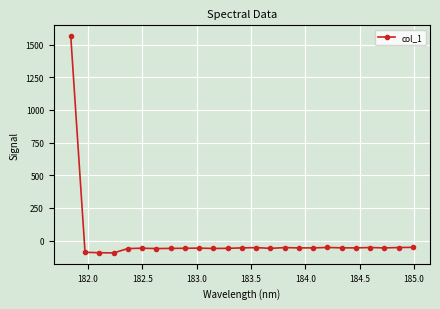

What is the value of the 15th point from the left?

-59.7